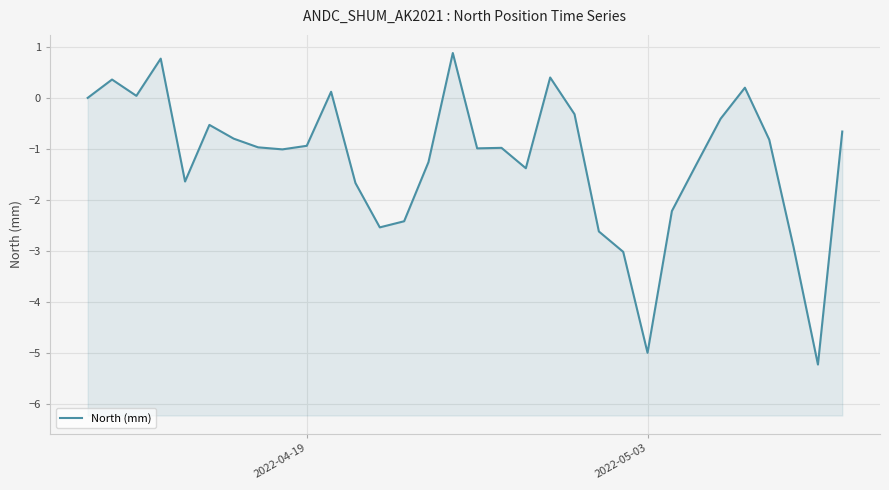

How many positive values are there?

7